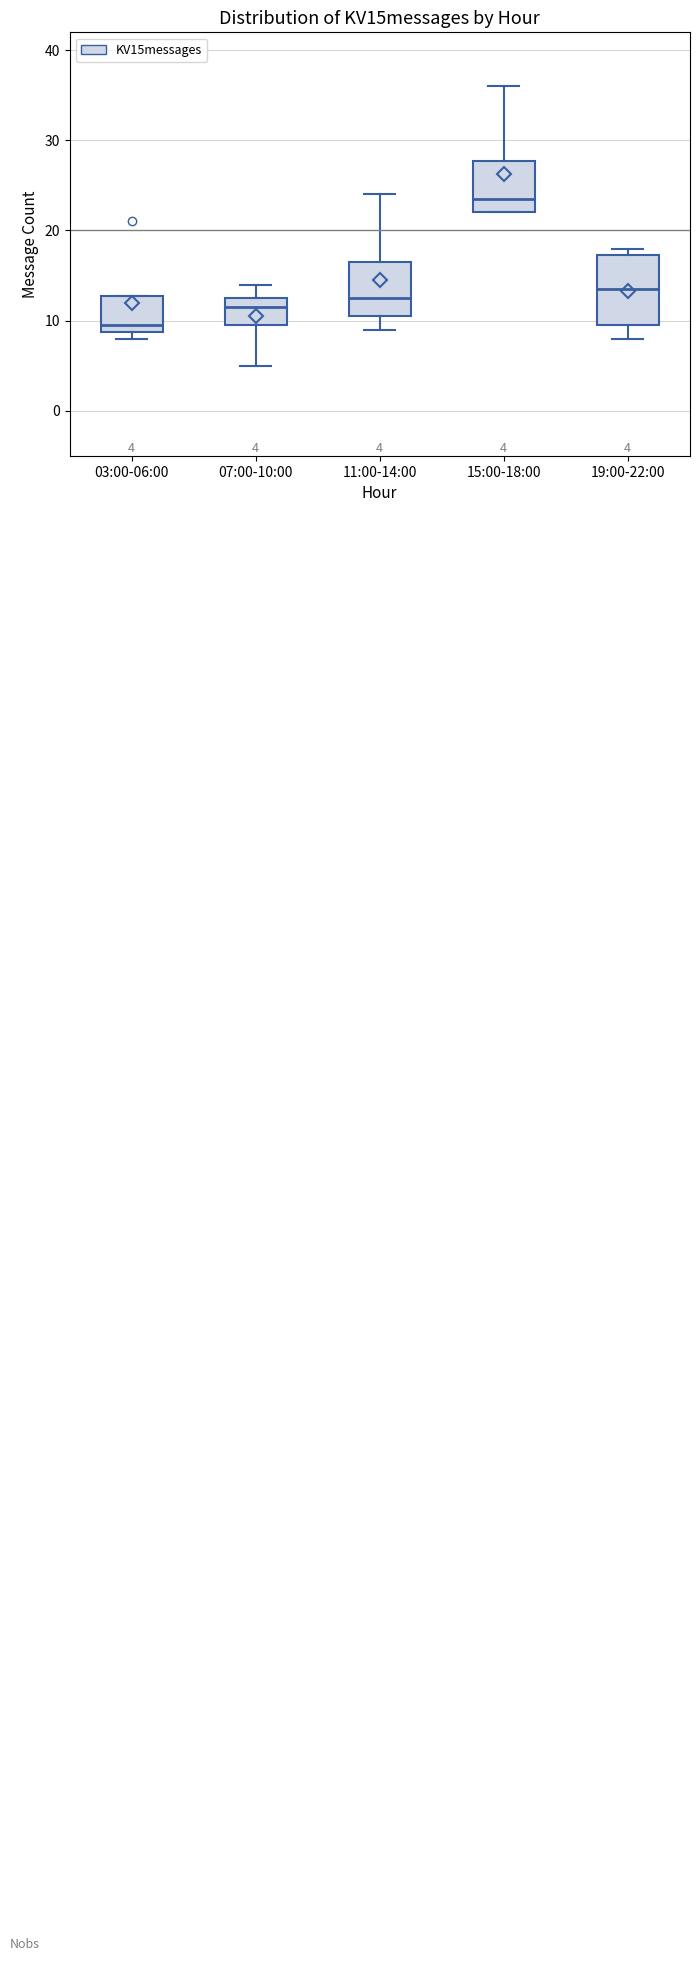

Comparing the boxes themselves (not the whiskers), which one is the tallest?

19:00-22:00